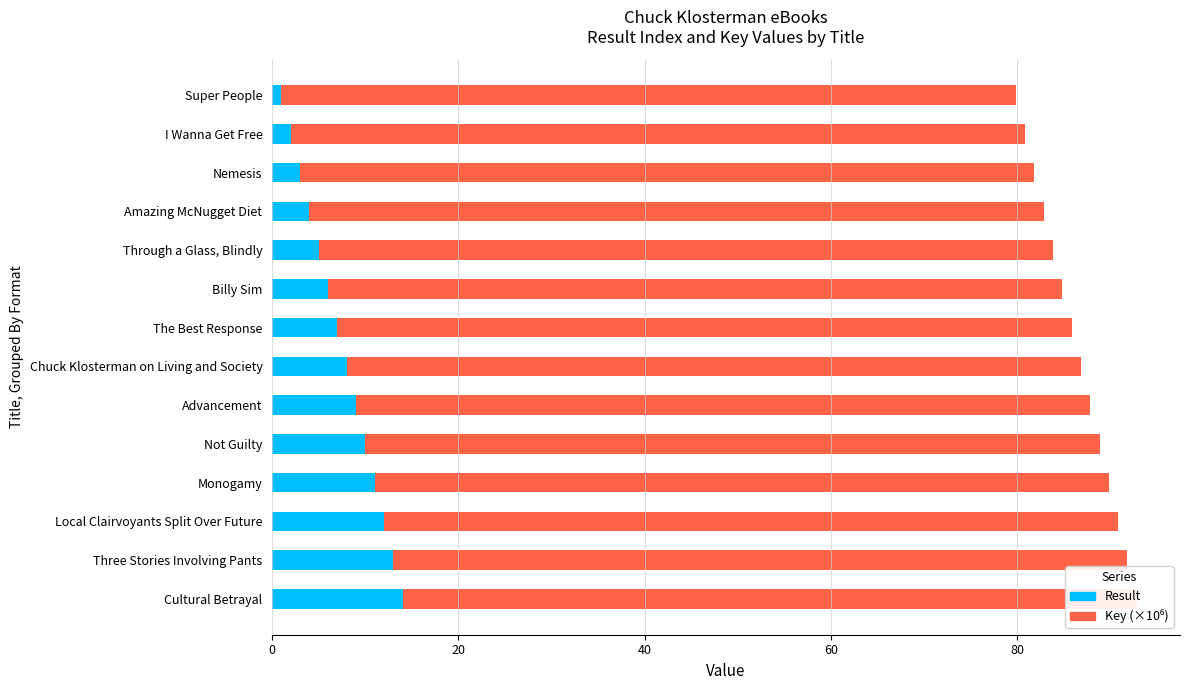

How many distinct data groups are displayed?

2